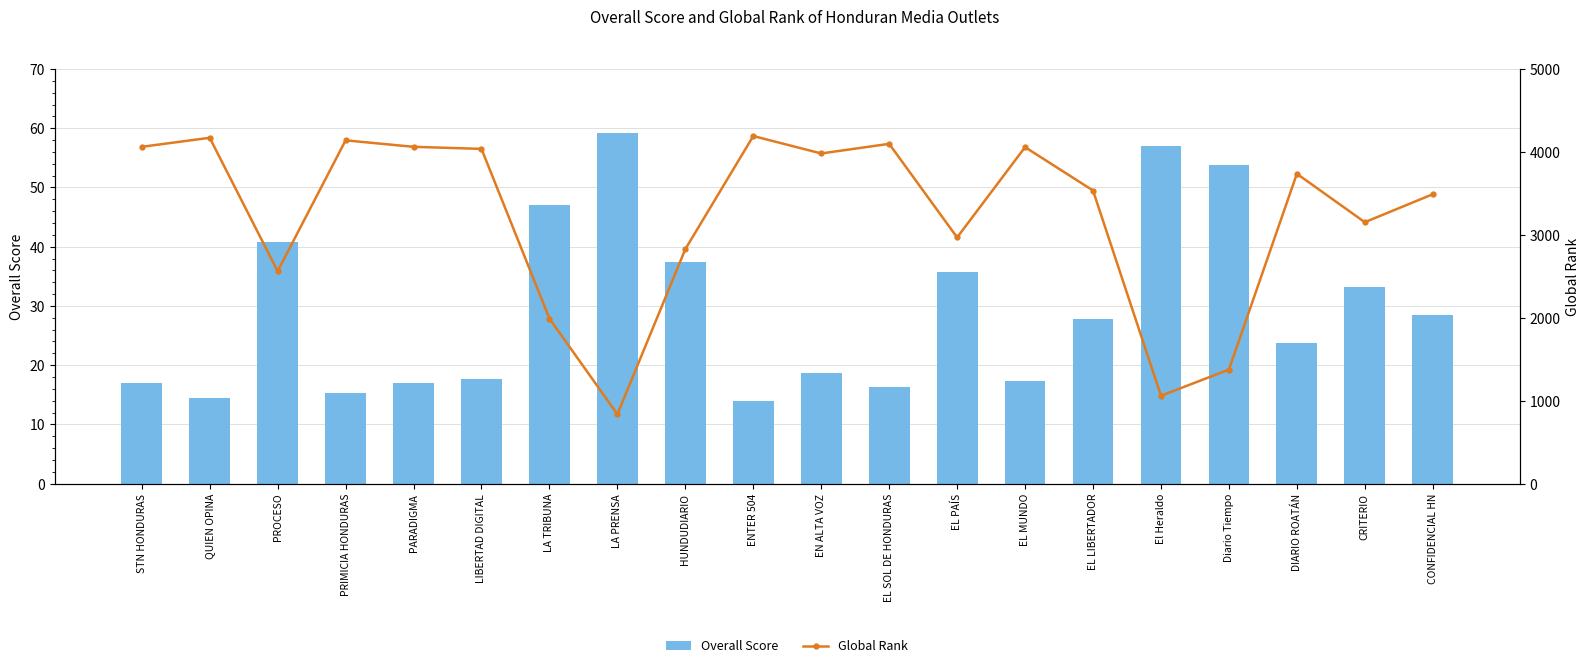

How many data points does each series have?

20